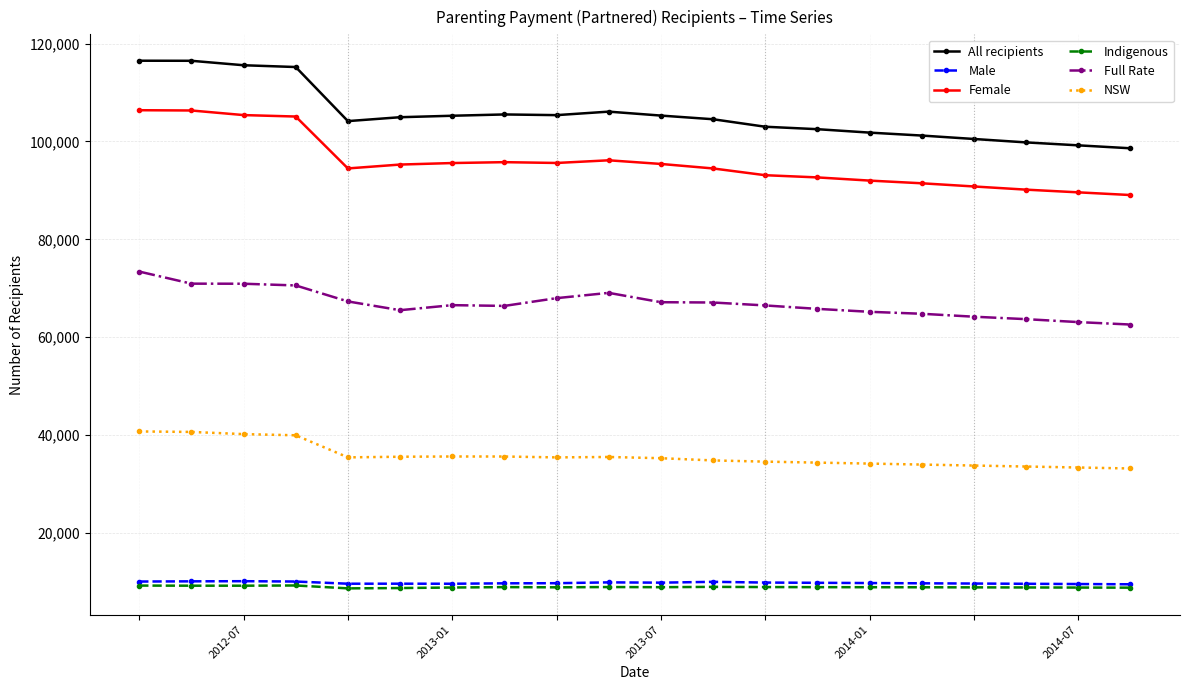

Which series has the widest spread of values?

All recipients